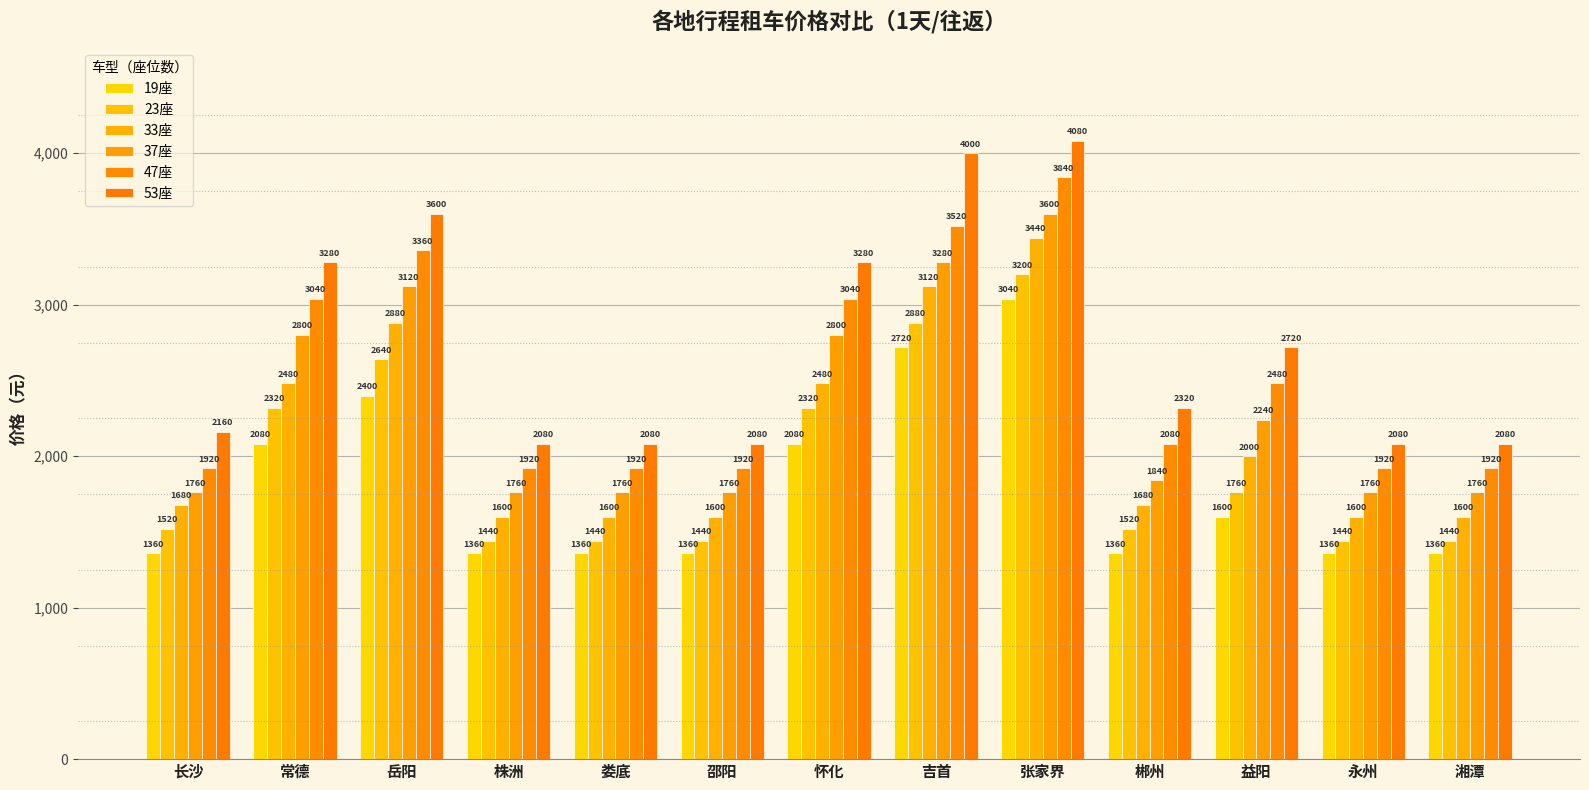

Count the number of data series in this chart.

6